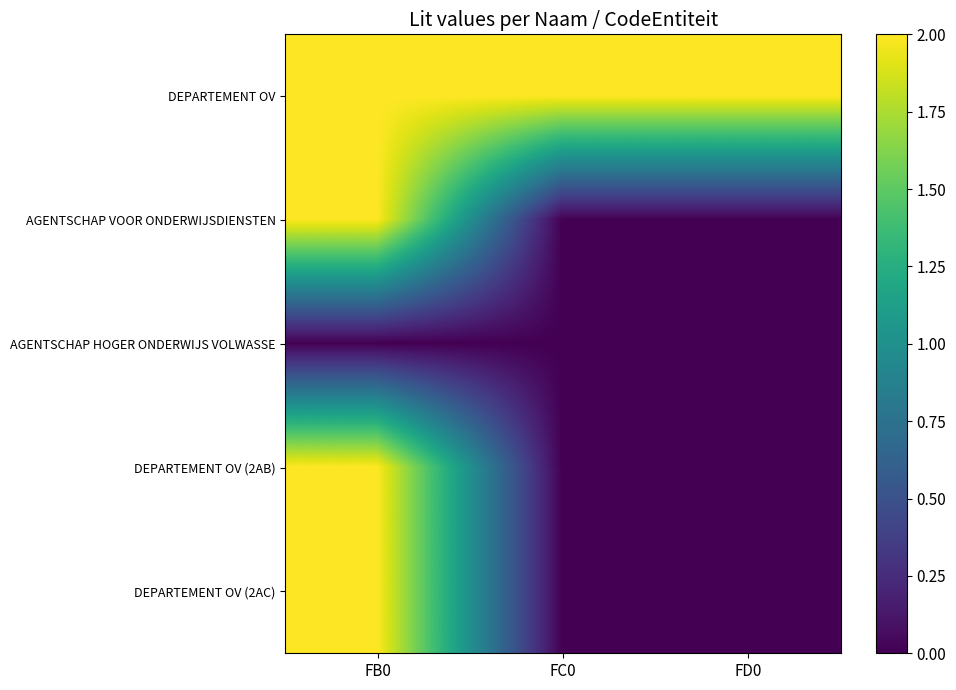

What is the greatest value displayed?

2